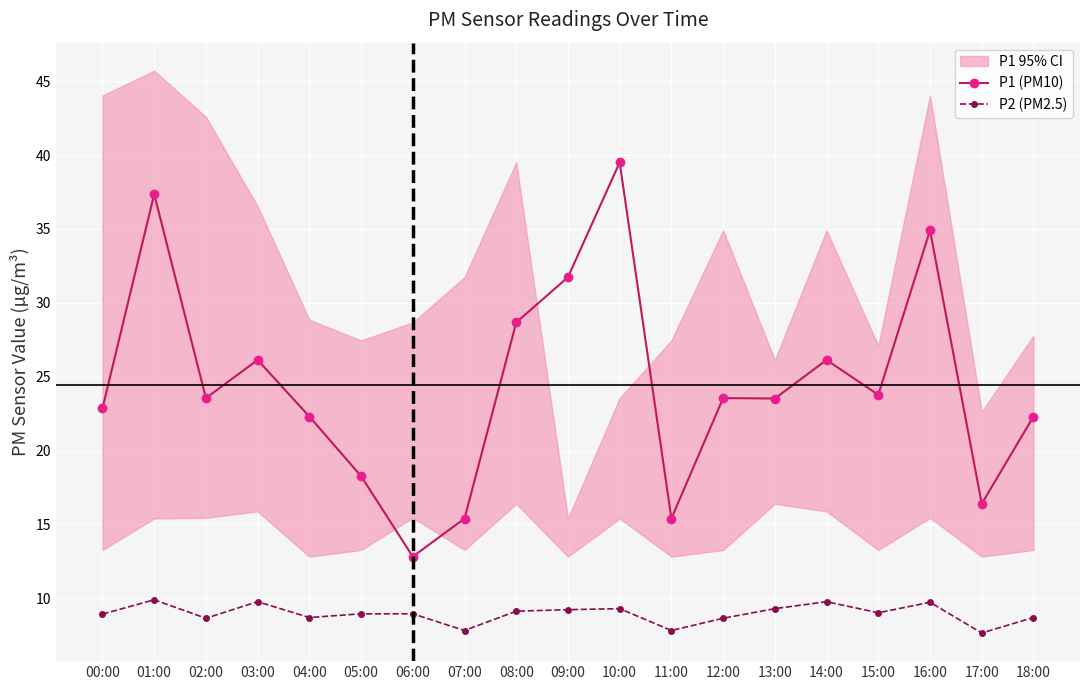

True or false: P1 (PM10) and P2 (PM2.5) intersect in this chart.

False